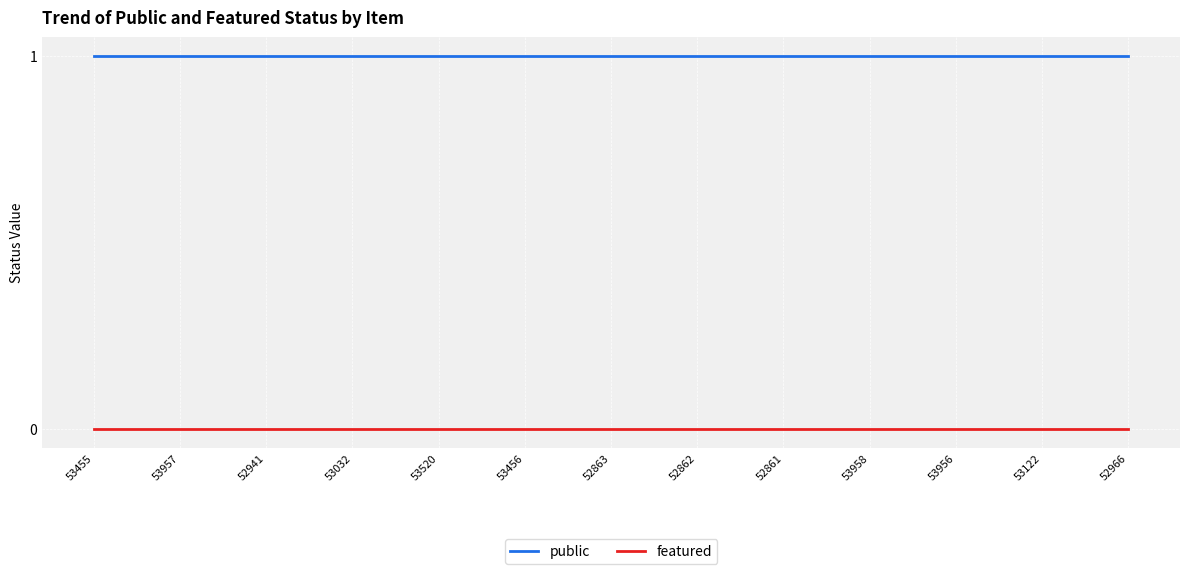

Is the value of public at 52862 greater than the value of featured at 53956?

Yes